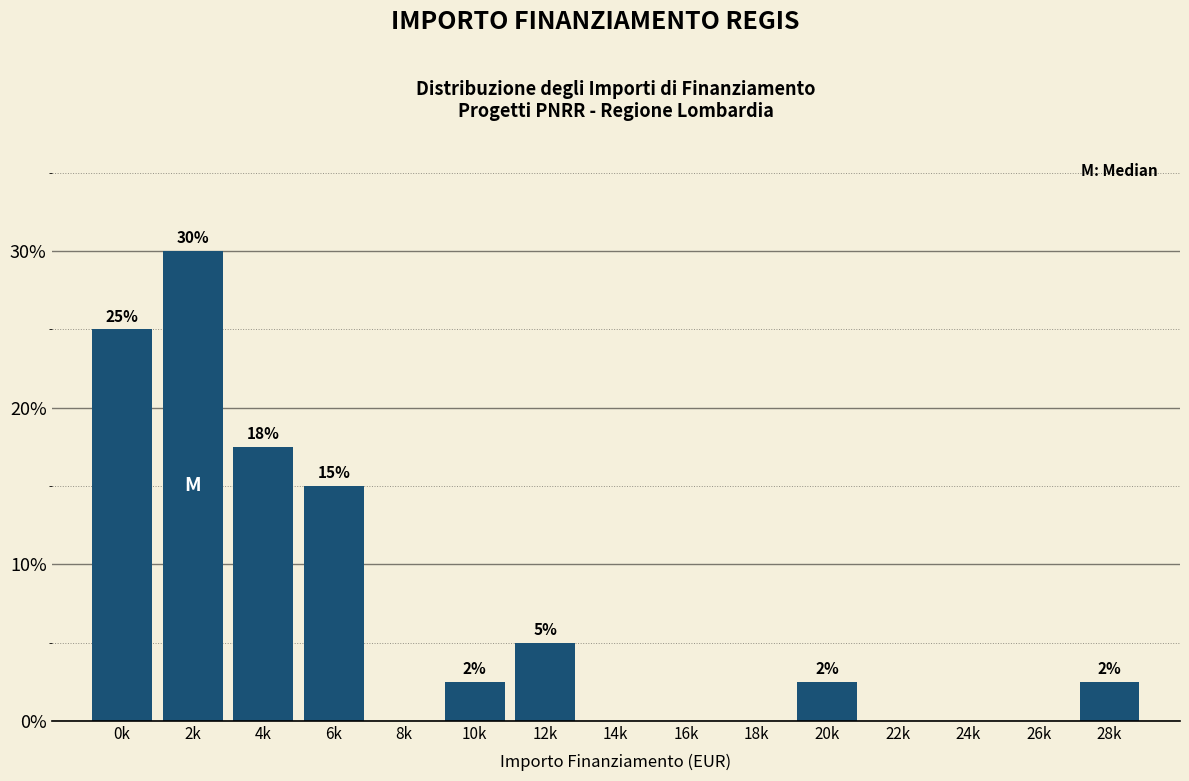

What is the change in value from 0k to 8k?

-25.0